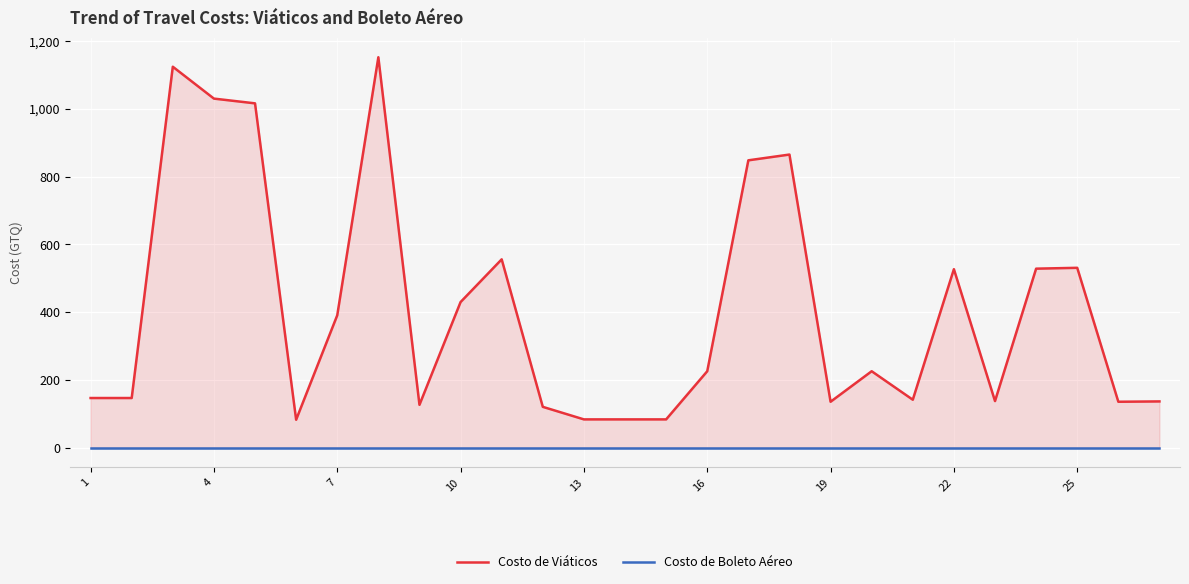

Reading right to left, transcribe all the data shown in this chart.

Costo de Viáticos: 137.0	136.0	531.0	528.5	138.0	527.0	142.0	226.0	136.0	865.0	848.0	226.0	84.0	84.0	84.0	121.0	556.0	430.0	127.0	1152.0	391.0	83.0	1016.0	1030.0	1124.0	147.0	147.0
Costo de Boleto Aéreo: 0.0	0.0	0.0	0.0	0.0	0.0	0.0	0.0	0.0	0.0	0.0	0.0	0.0	0.0	0.0	0.0	0.0	0.0	0.0	0.0	0.0	0.0	0.0	0.0	0.0	0.0	0.0